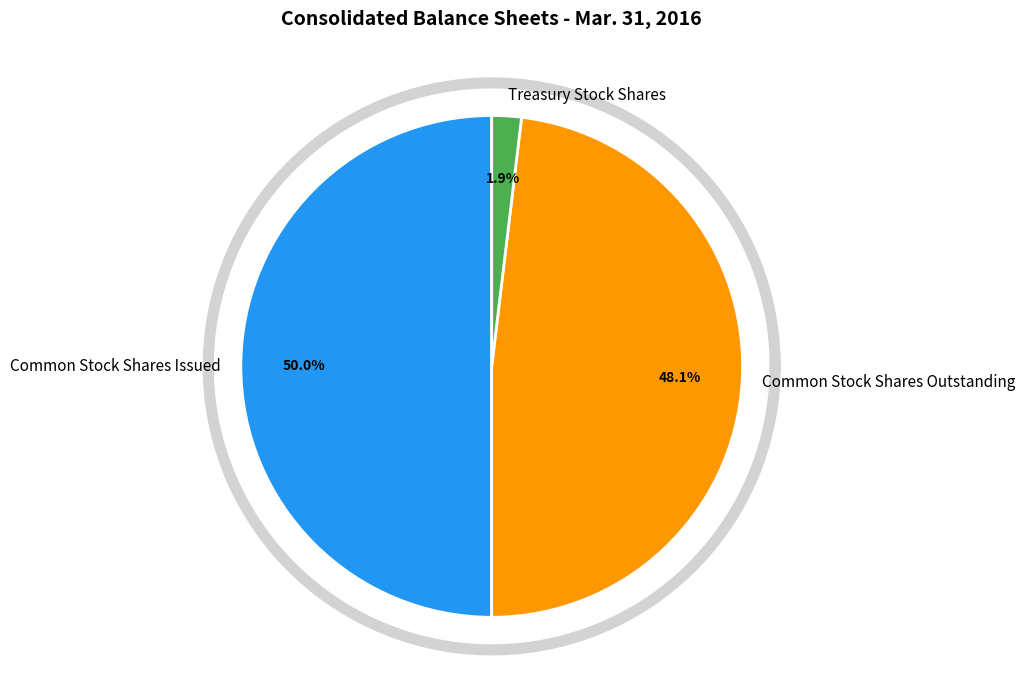

Is the sum of Treasury Stock Shares and Common Stock Shares Outstanding greater than half?

No